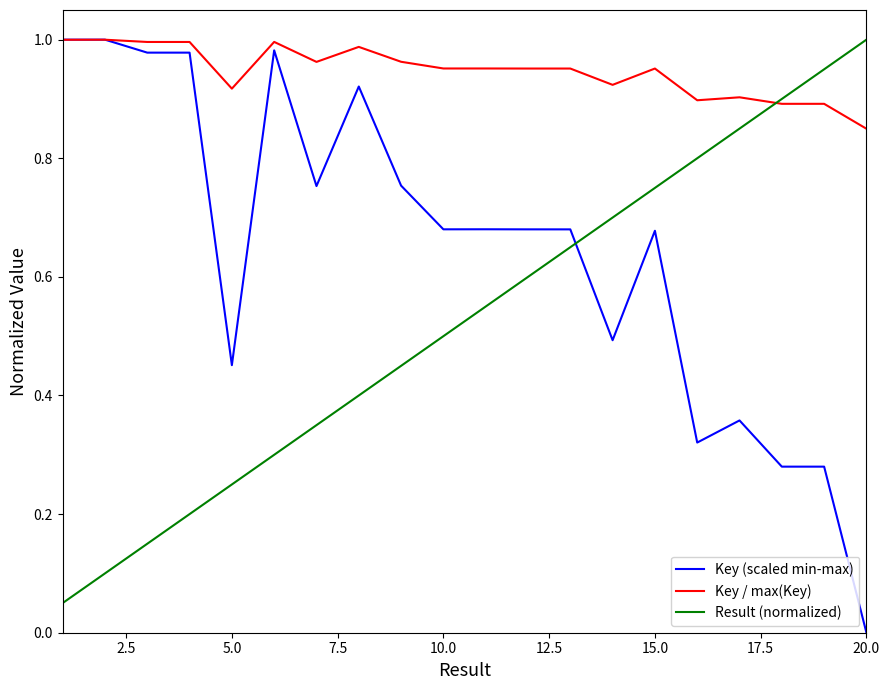

Rank the series by their average value, from lowest to highest.

Result (normalized), Key (scaled min-max), Key / max(Key)